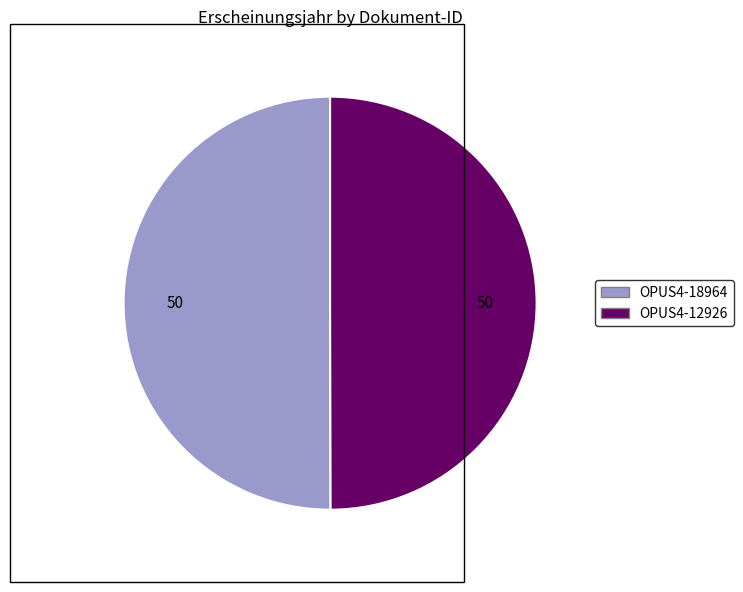

Is it true that OPUS4-12926 is 50% of the pie?

True